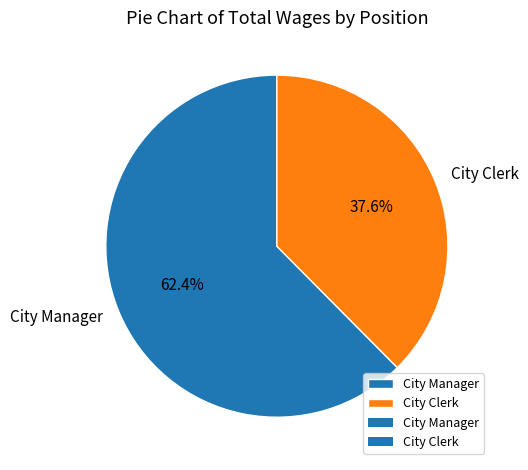

What is the smallest slice in the pie chart?

City Clerk